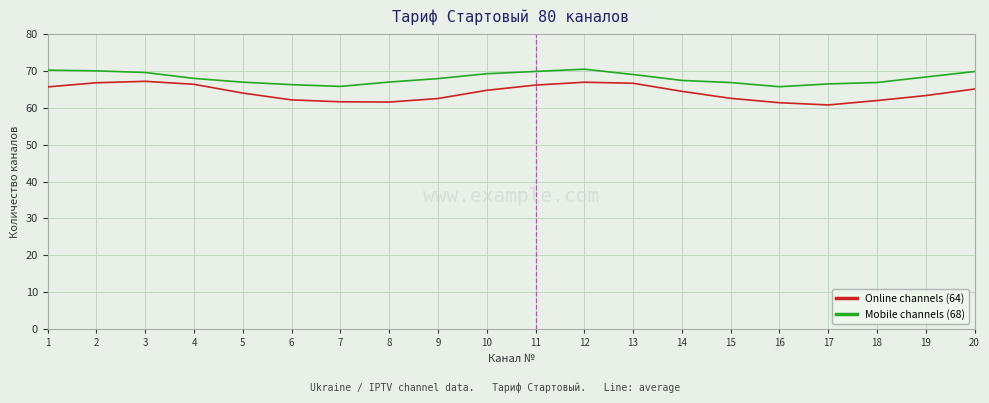

Between 17 and 20, which series saw the biggest shift?

Online channels (64)